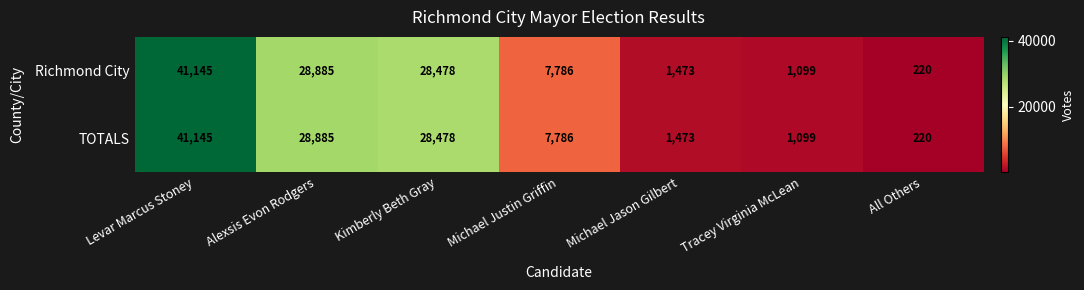

Where does the Richmond City series first go above 7786?

Levar Marcus Stoney